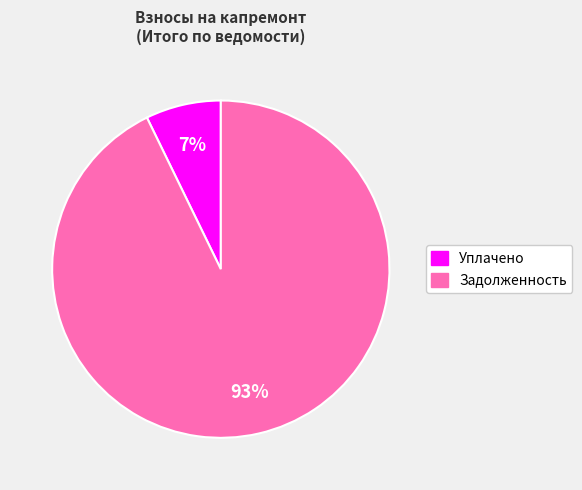

To the nearest percent, what is the difference between the largest and smallest slice percentages?

86%